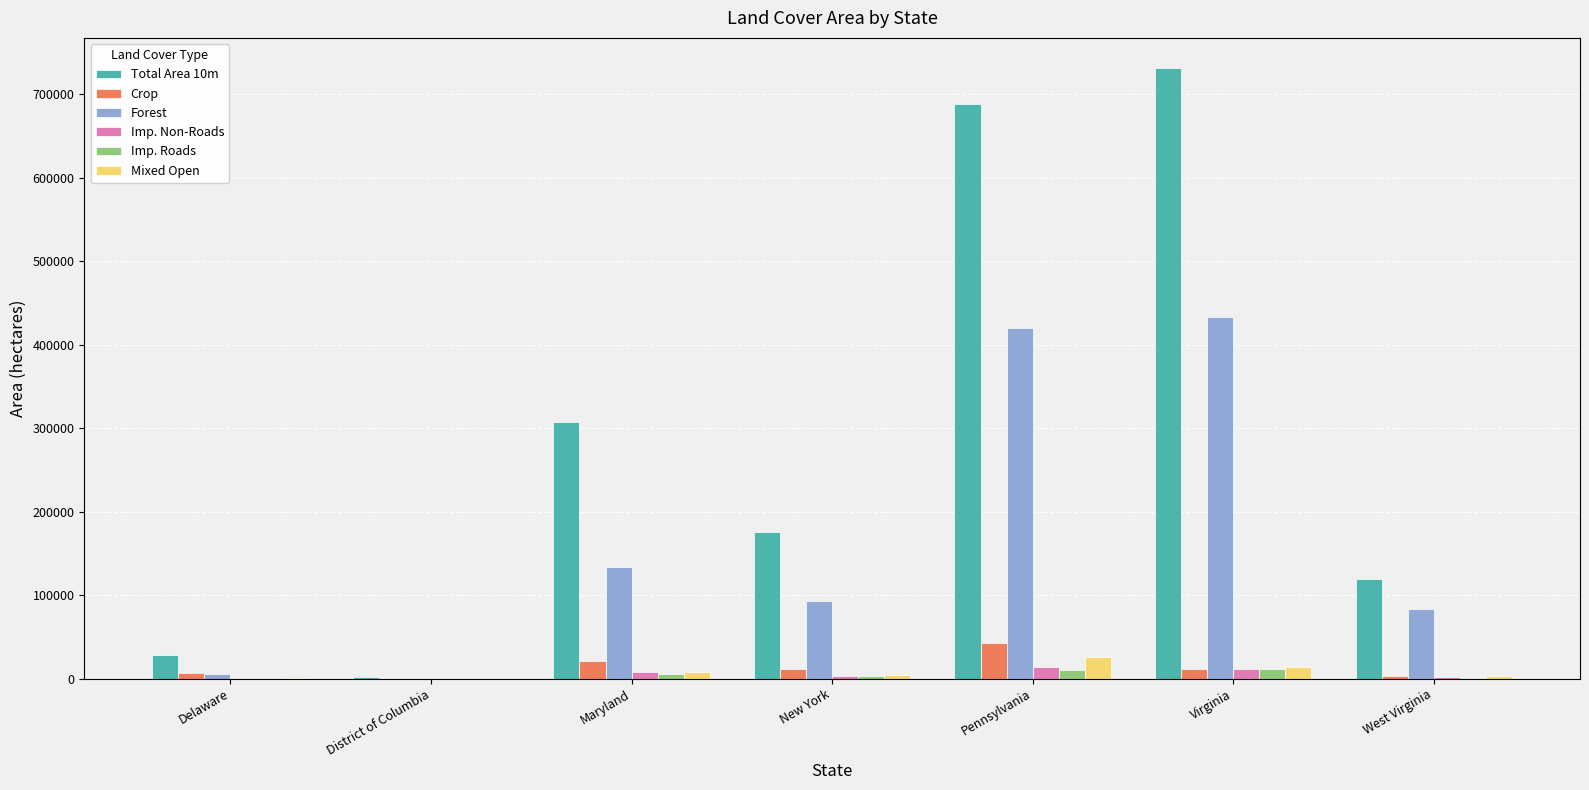

What are all the series names shown in the legend?

Total Area 10m, Crop, Forest, Imp. Non-Roads, Imp. Roads, Mixed Open